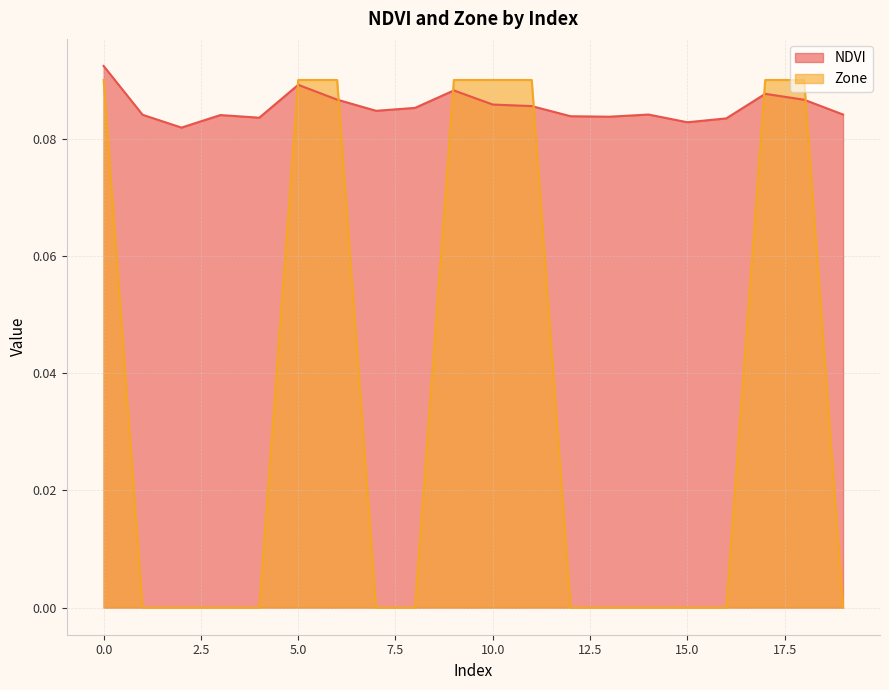

How many categories are shown in the chart?

20